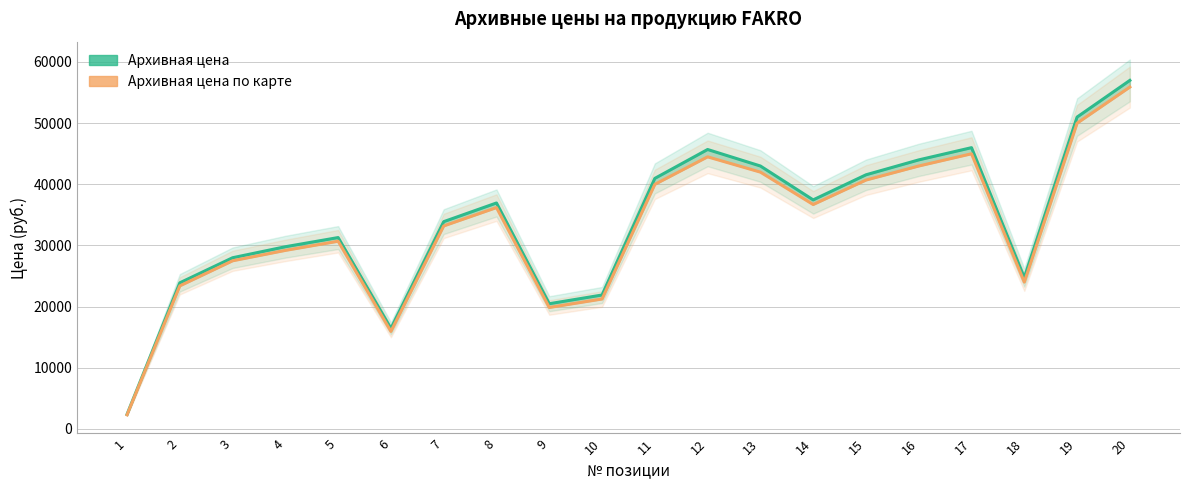

What is the approximate value of Архивная цена по карте at 6?

15941